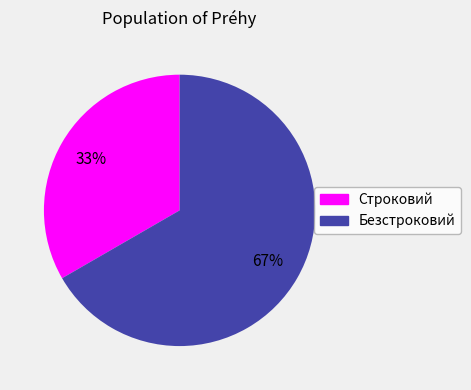

Which category has the smallest portion of the pie?

Строковий